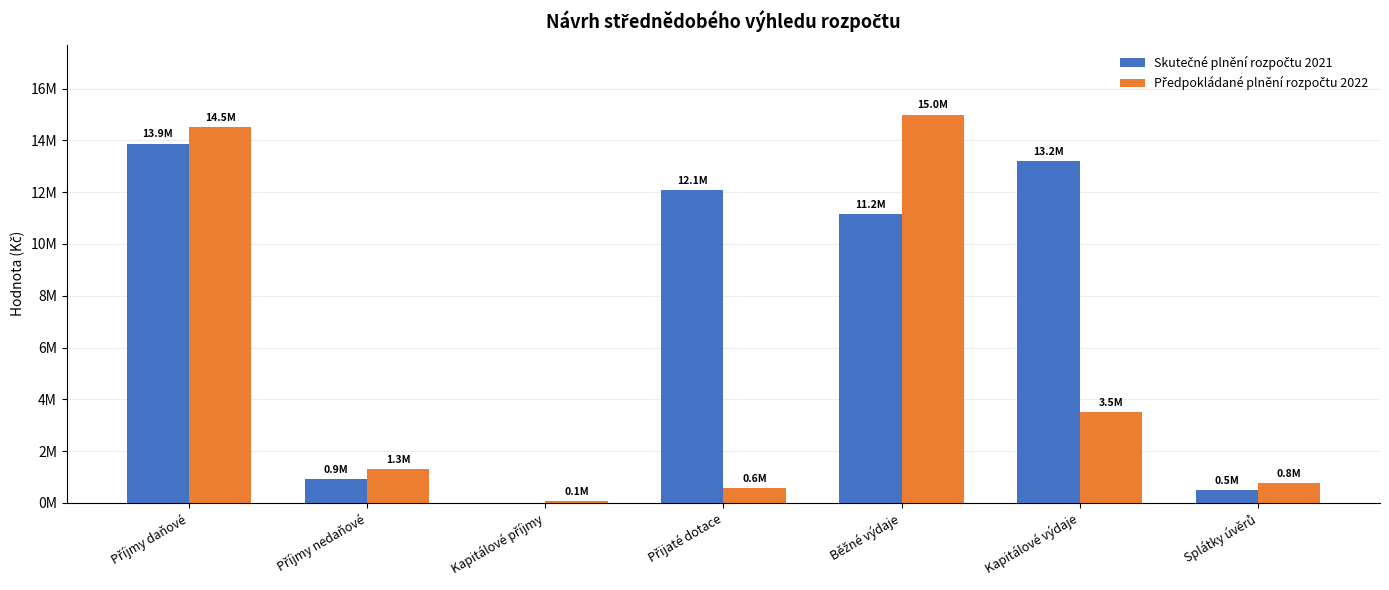

What is the label of the 6th bar from the right?

Příjmy nedaňové